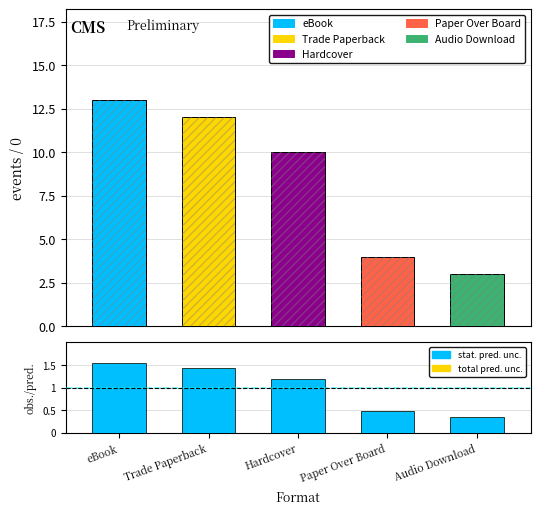

At which category does the chart reach its peak across all series?

eBook